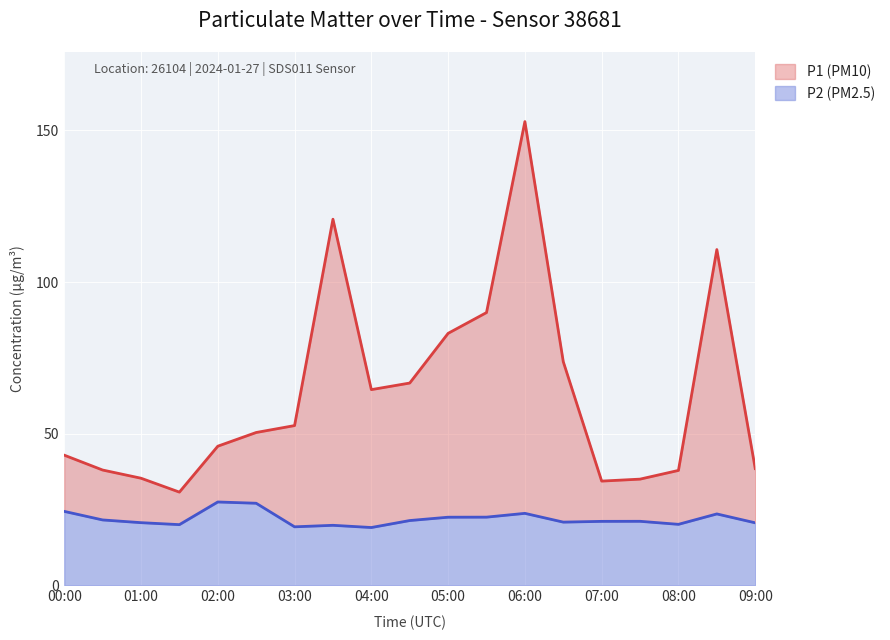

What are all the series names shown in the legend?

P1 (PM10), P2 (PM2.5)